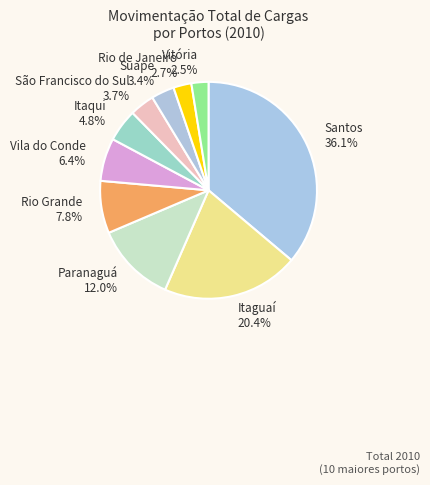

What percentage is the Itaguaí slice, to the nearest percent?

20%